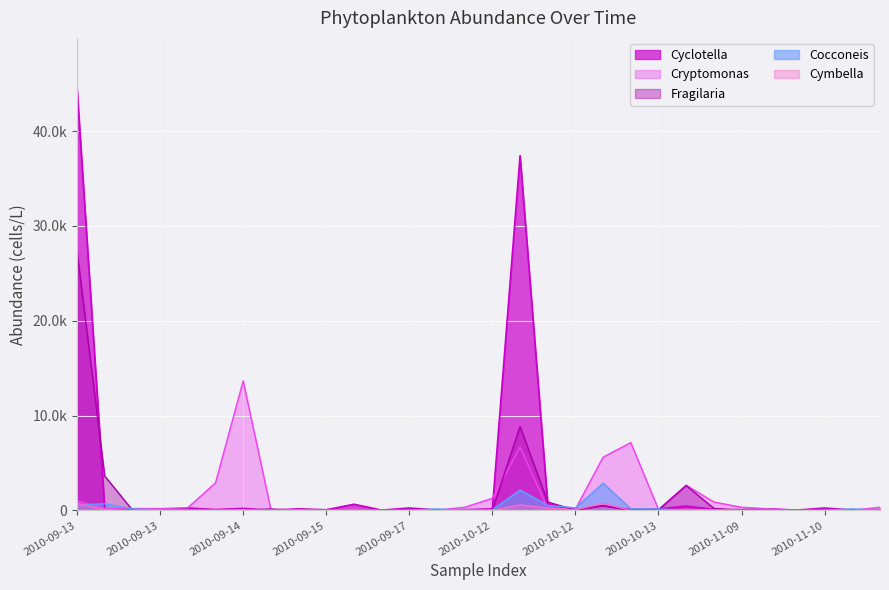

At which label is Cocconeis closest to 1439?

2010-09-13